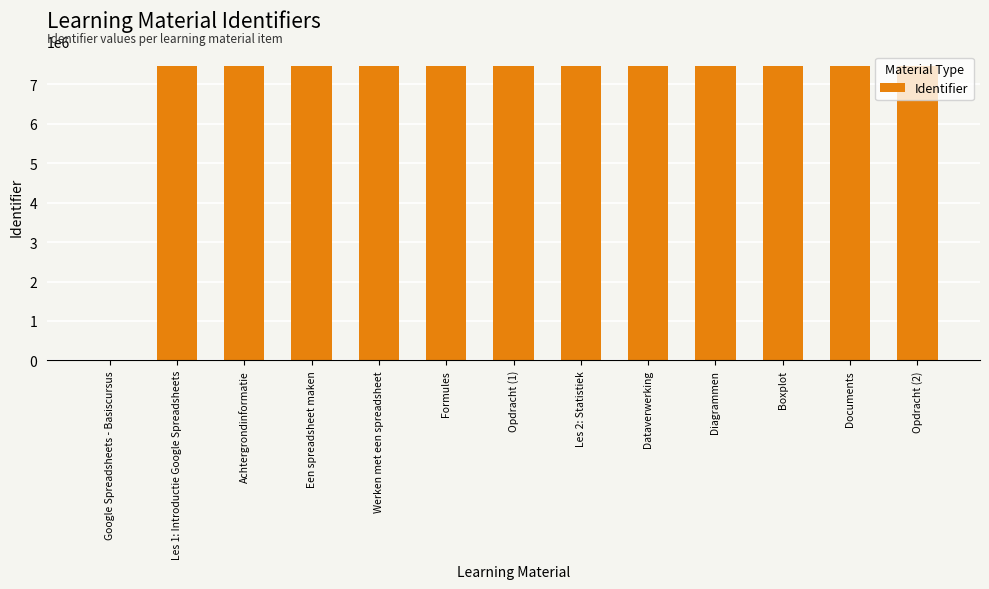

Where is the data nearest to the value 3729349?

Les 1: Introductie Google Spreadsheets